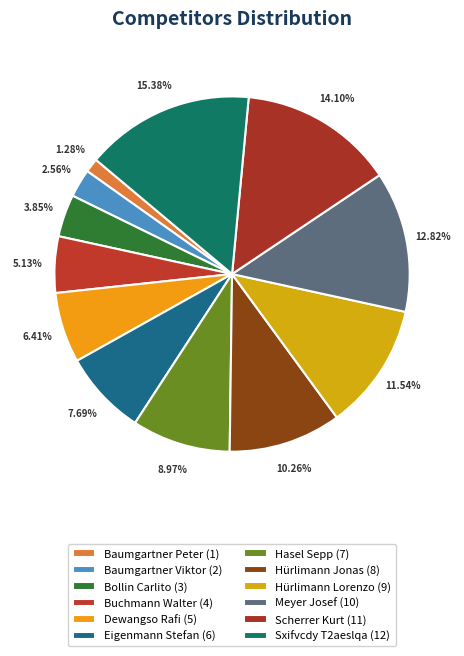

Rank the categories by value from highest to lowest.

Sxifvcdy T2aeslqa, Scherrer Kurt, Meyer Josef, Hürlimann Lorenzo, Hürlimann Jonas, Hasel Sepp, Eigenmann Stefan, Dewangso Rafi, Buchmann Walter, Bollin Carlito, Baumgartner Viktor, Baumgartner Peter